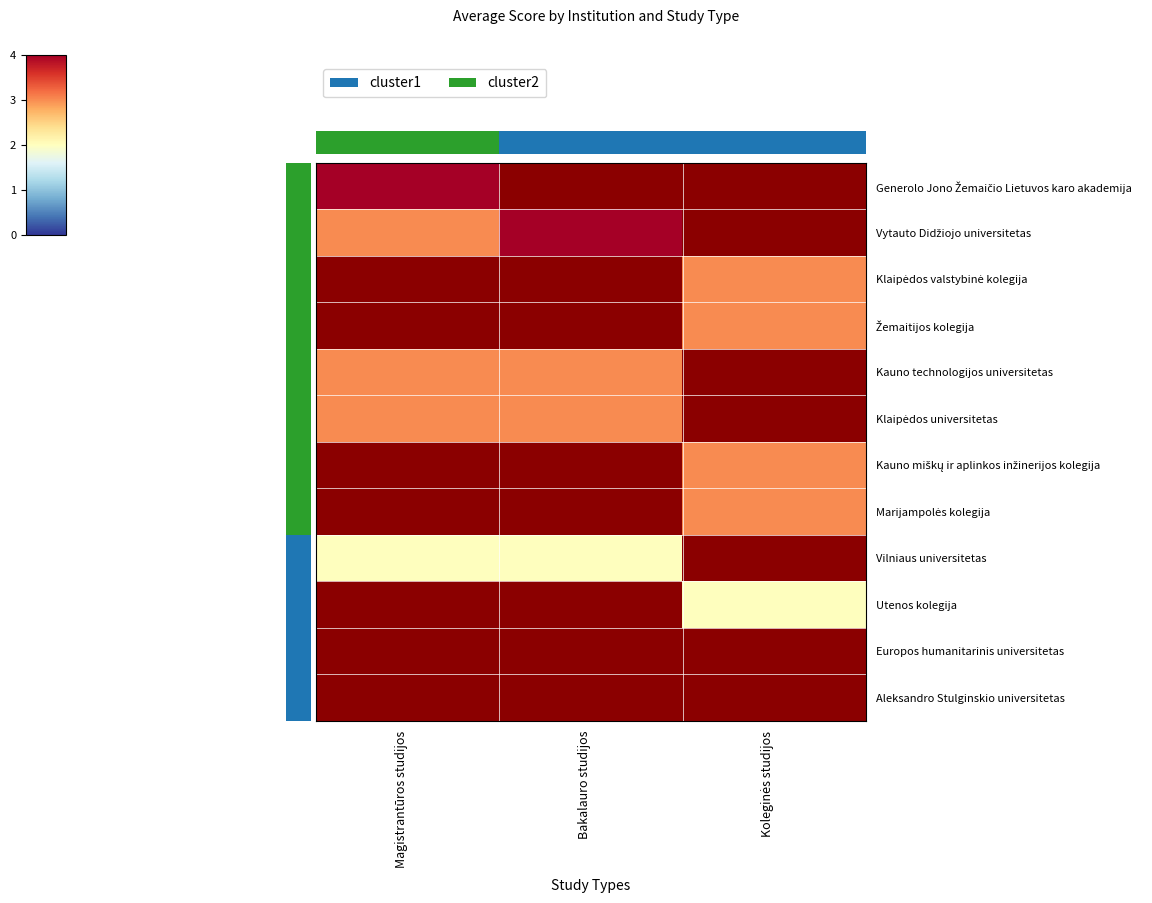

What is the difference between the highest and lowest values at Bakalauro studijos?

4.0